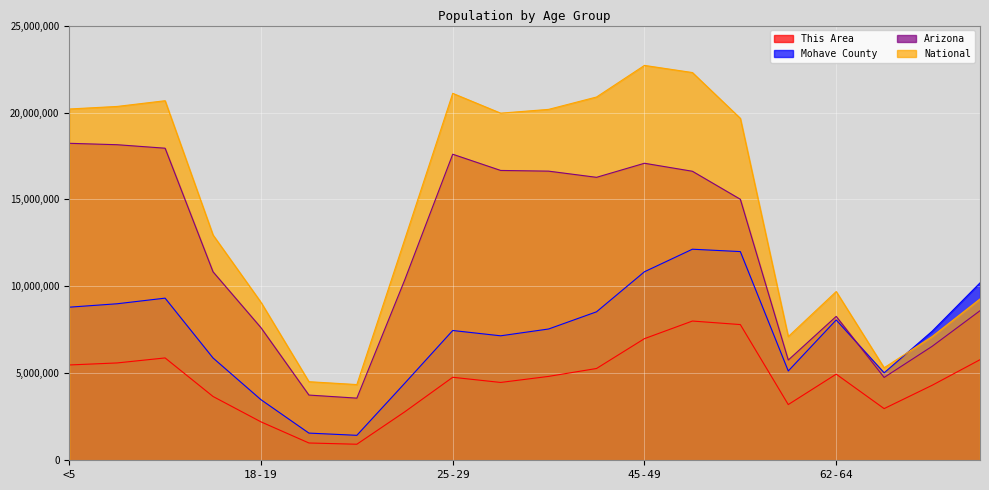

The value of This Area at 45-49 is 6994500. True or false?

True